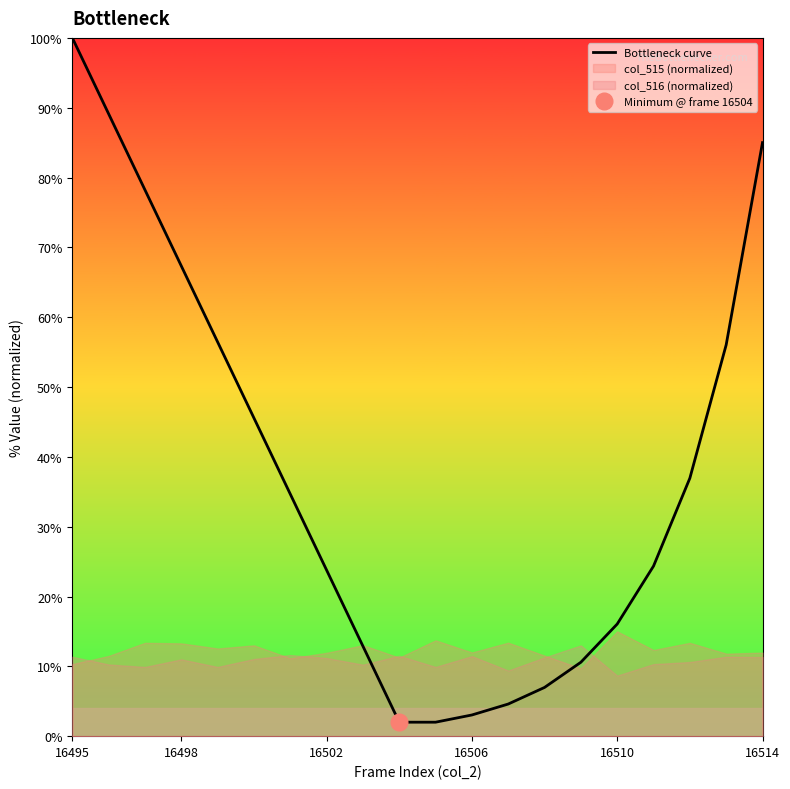

How many data points does each series have?

20